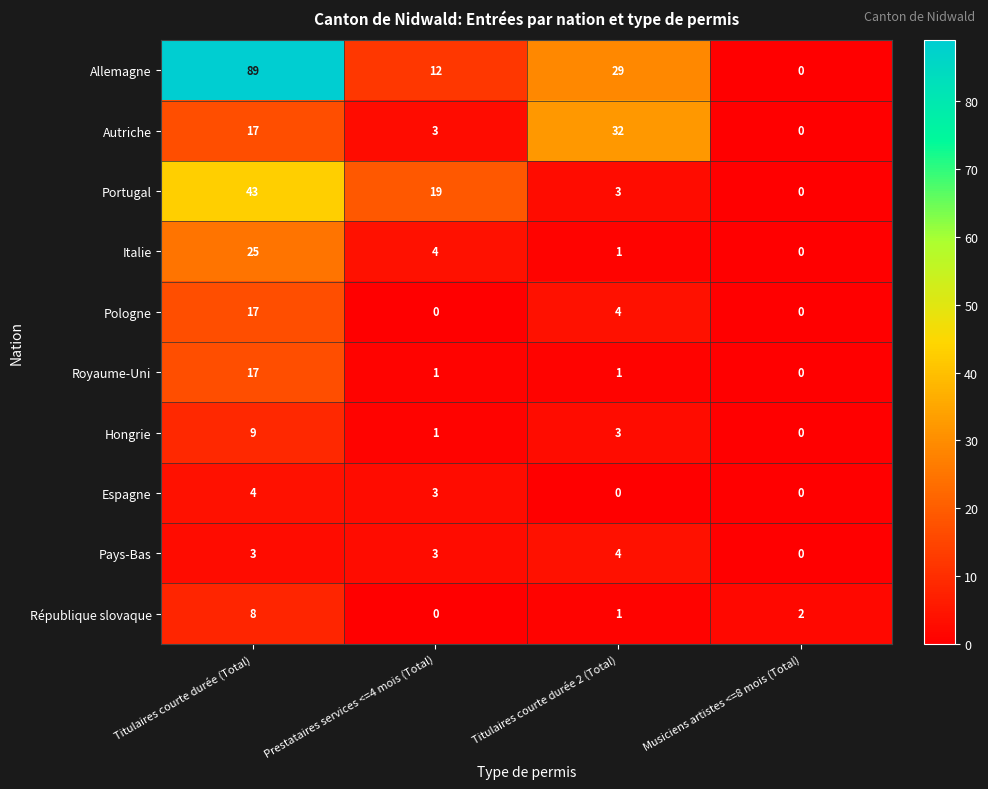

What is the sum of all Hongrie values?

13